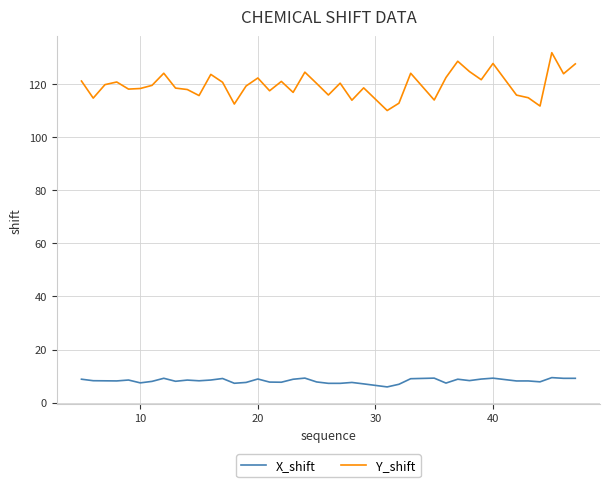

Which series has the largest range (max minus min)?

Y_shift